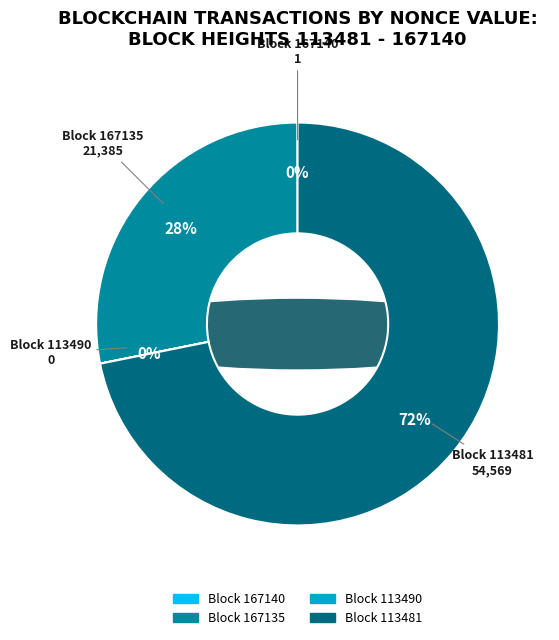

Count the number of slices in the pie.

4